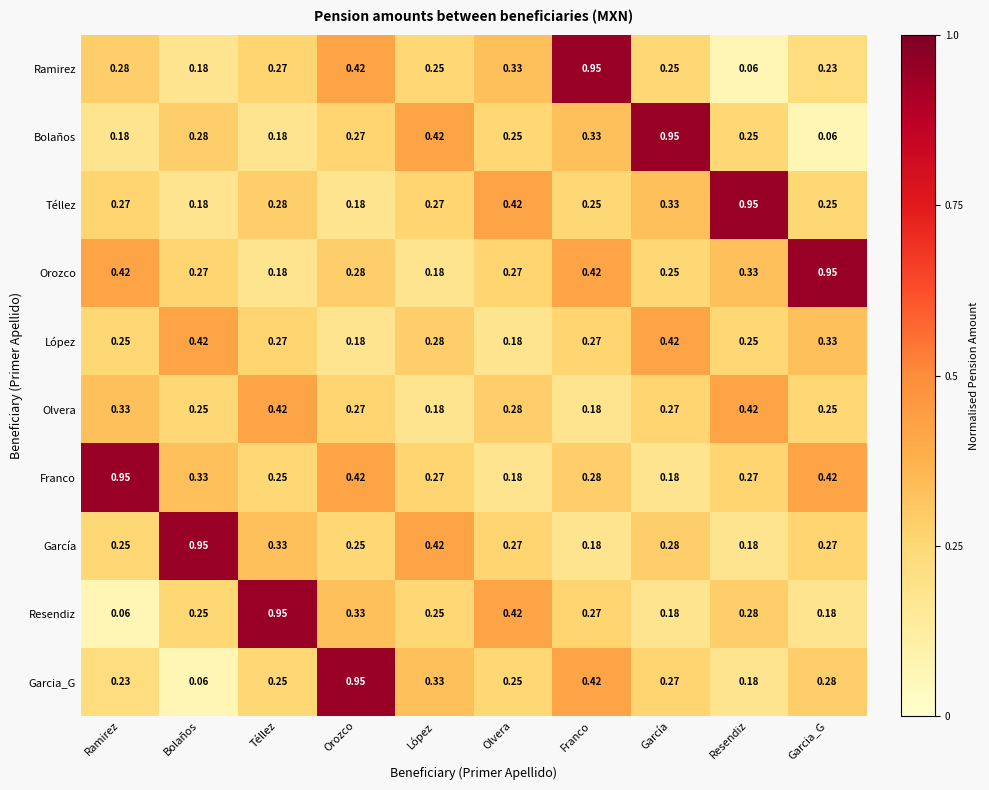

Which category has the highest value in the Orozco series?

Garcia_G